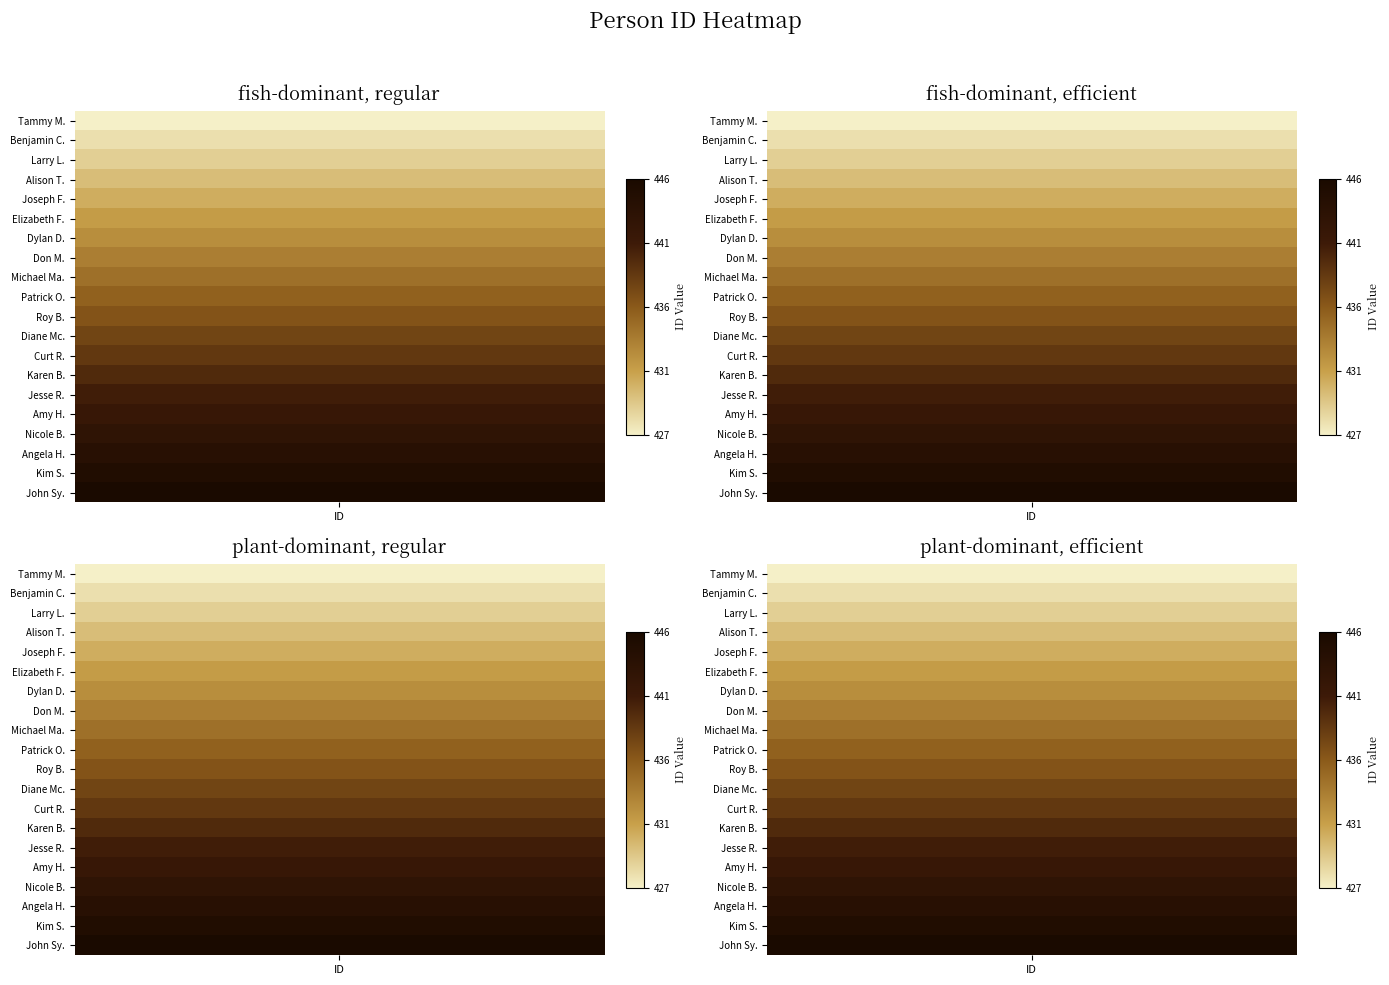

The value at Joseph Flint is 272. True or false?

False